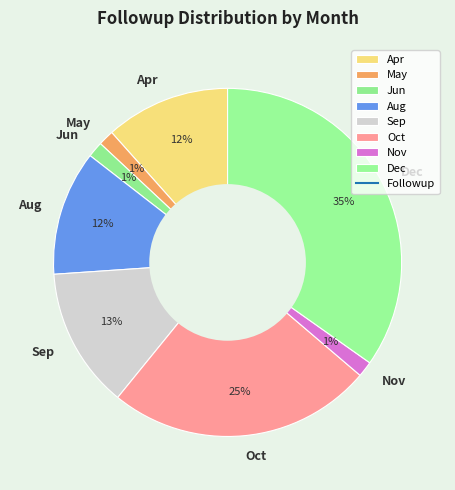

Is the sum of May and Jun greater than half?

No